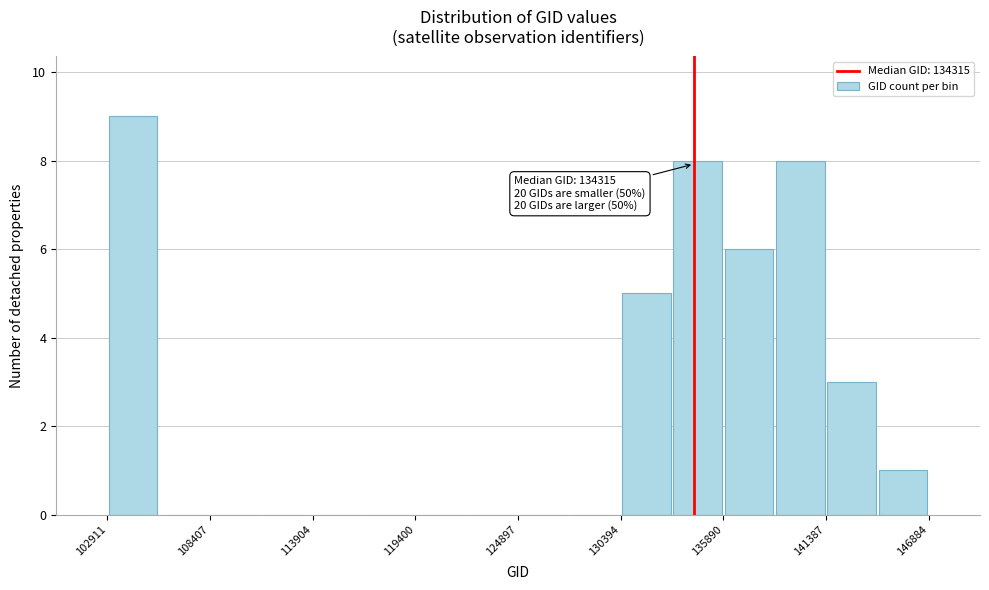

Around what value on the x-axis is the tallest bar? Give the approximate position of its centre, as read against the axis.

104000